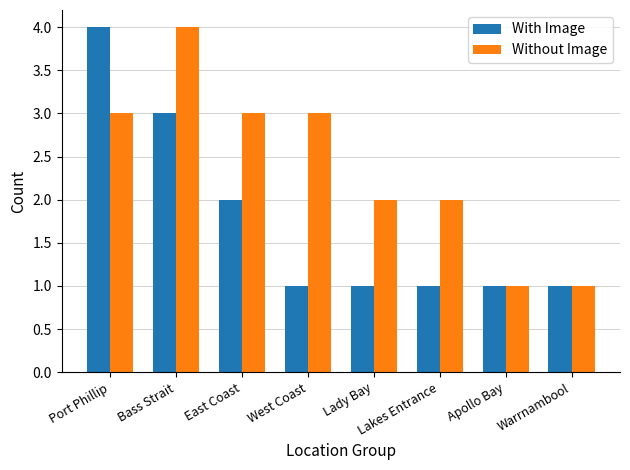

What is the value of the With Image bar at the 4th from the left?

1